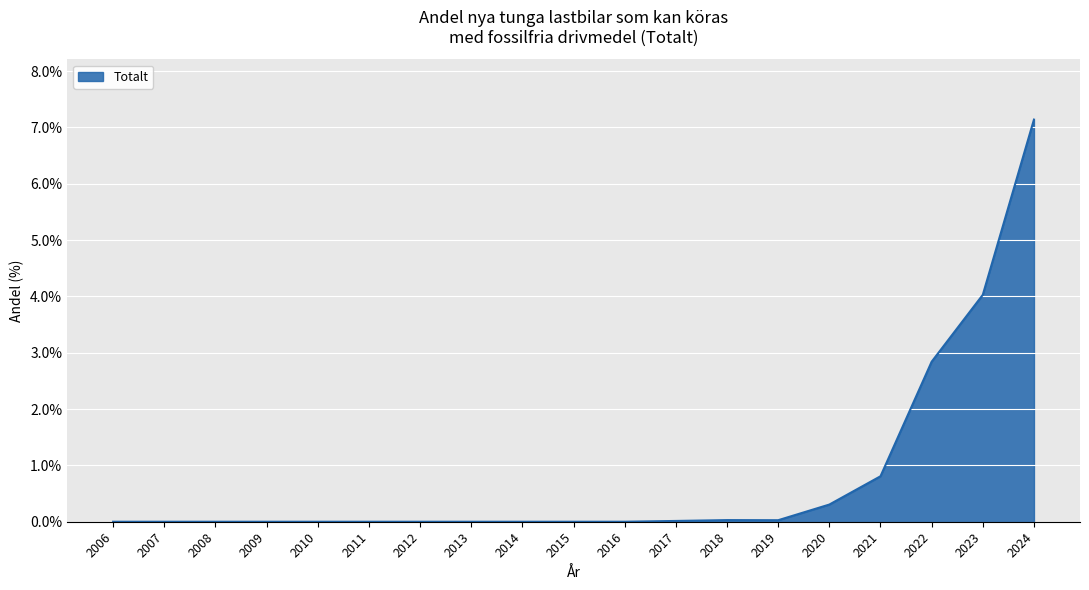

How many lines are shown in the chart?

1